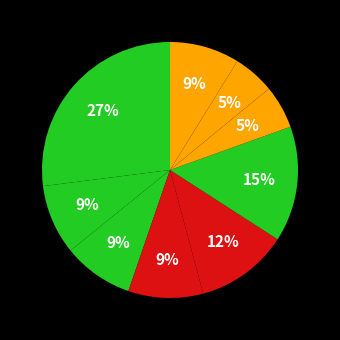

How many segments does this pie chart have?

9